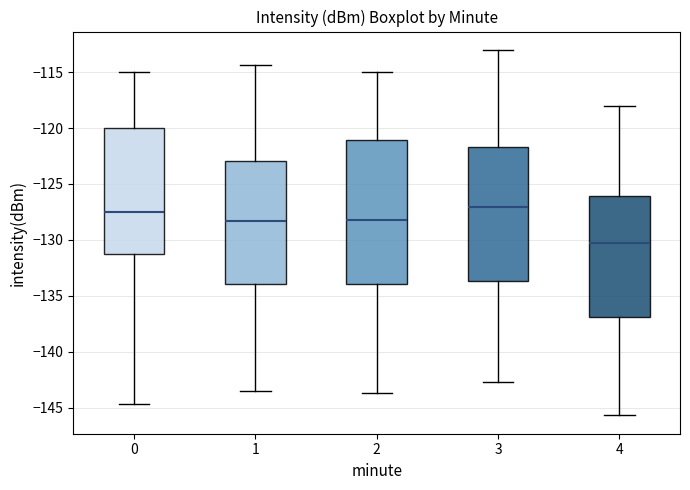

Reading left to right, transcribe this box plot: for each box, give where its median line is, the range the box spans, and where its two whiskers end, as read against the y-axis. The values are not printed on the chart, so give them approximately, as read against the axis.

0: median -127.5, box -131.5 to -120.0, whiskers -144.5 to -115.0
1: median -128.5, box -134.0 to -123.0, whiskers -143.5 to -114.5
2: median -128.0, box -134.0 to -121.0, whiskers -143.5 to -115.0
3: median -127.0, box -133.5 to -121.5, whiskers -142.5 to -113.0
4: median -130.5, box -137.0 to -126.0, whiskers -145.5 to -118.0